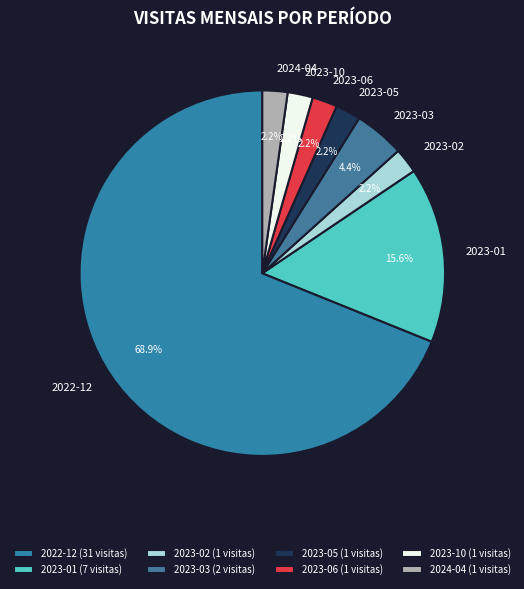

Approximately how many times larger is the value at 2023-06 compared to 2023-10?

1.0